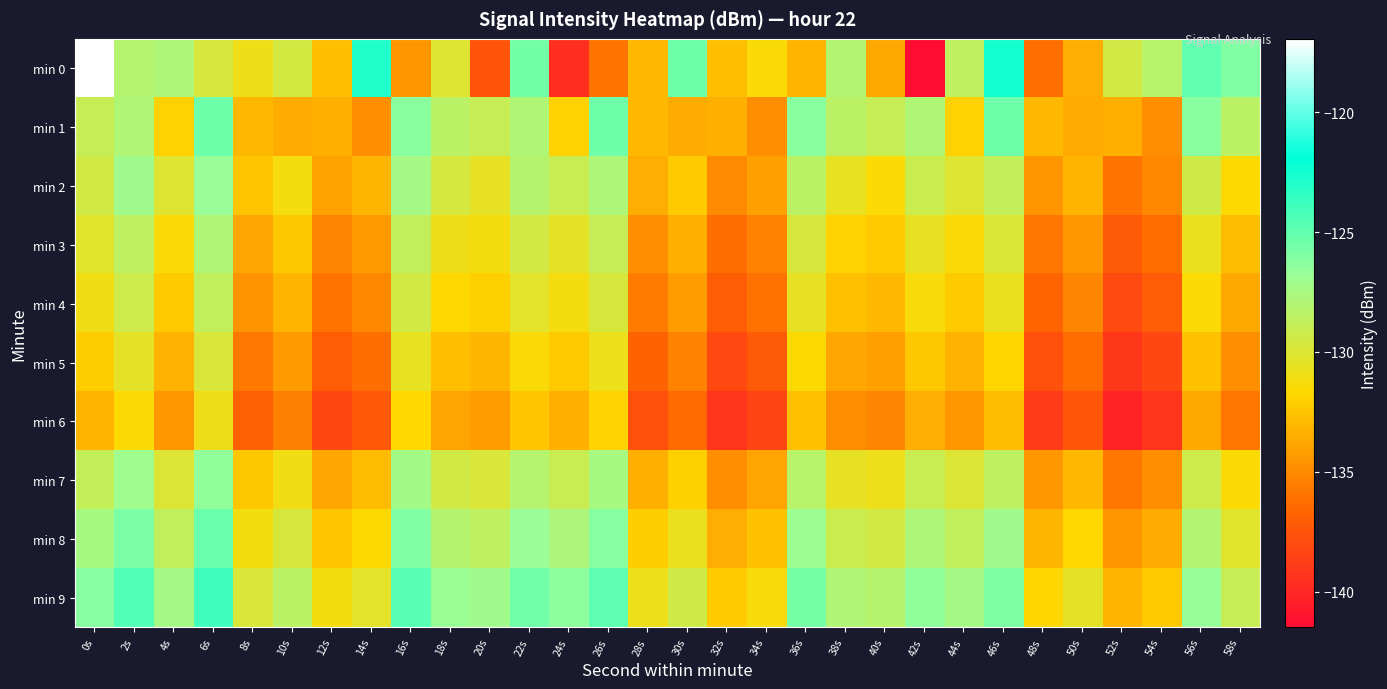

What is the total value across all series at 38s?

-1308.0